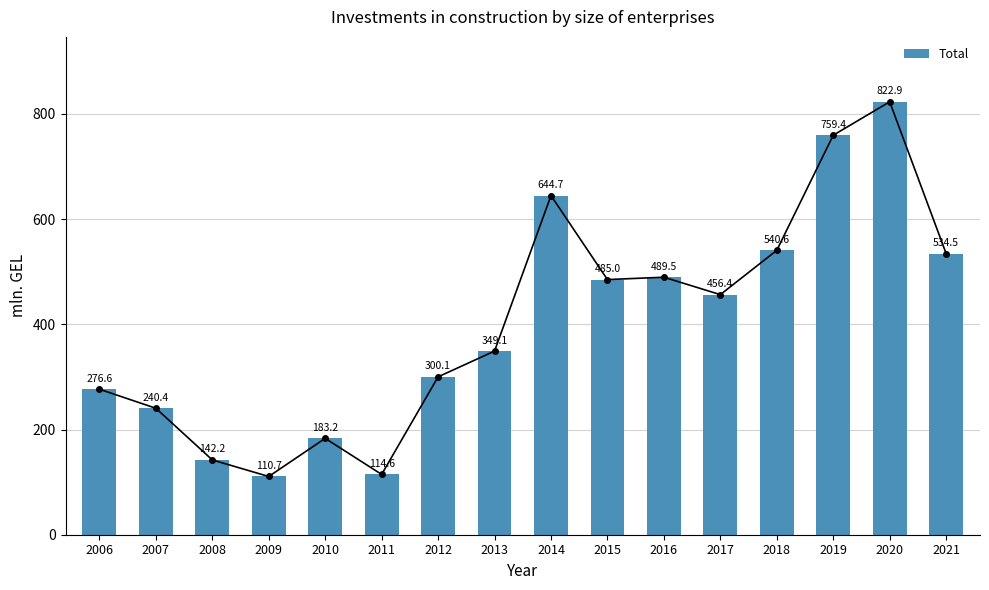

What is the change in value from 2006 to 2020?

+546.3